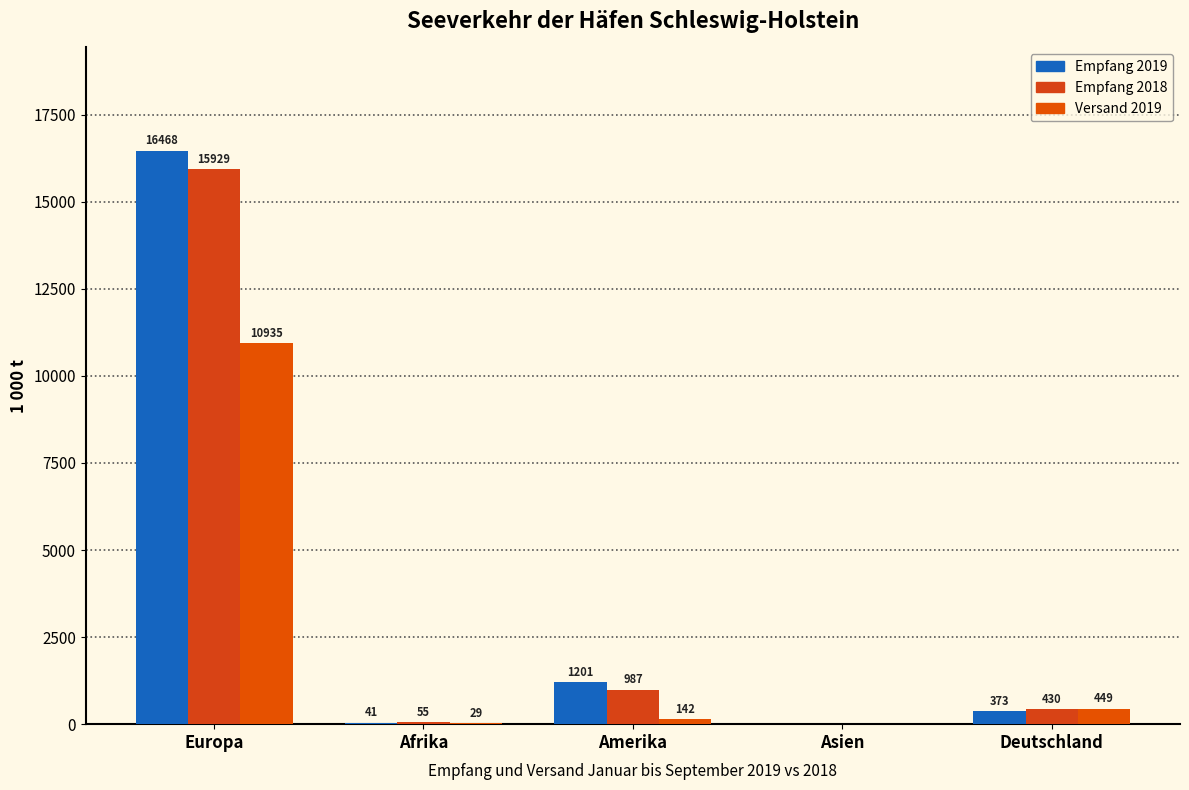

Is the value of Empfang 2019 at Europa greater than the value of Versand 2019 at Deutschland?

Yes